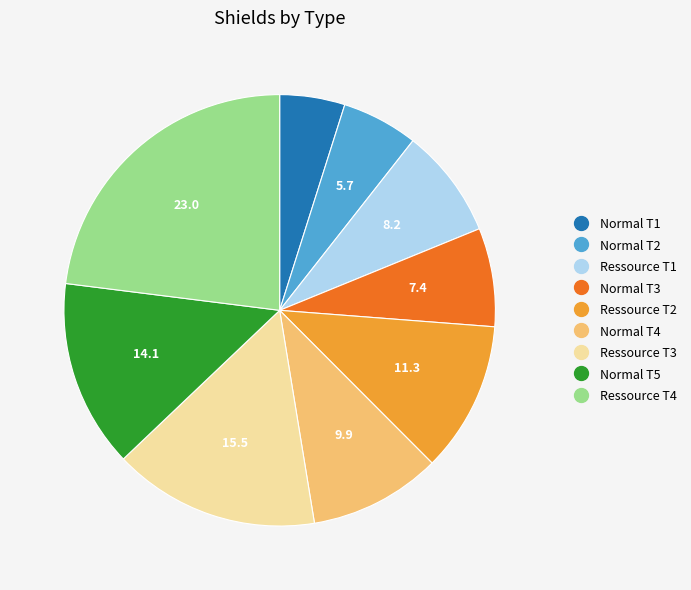

Is the sum of Ressource T3 and Normal T2 greater than half?

No